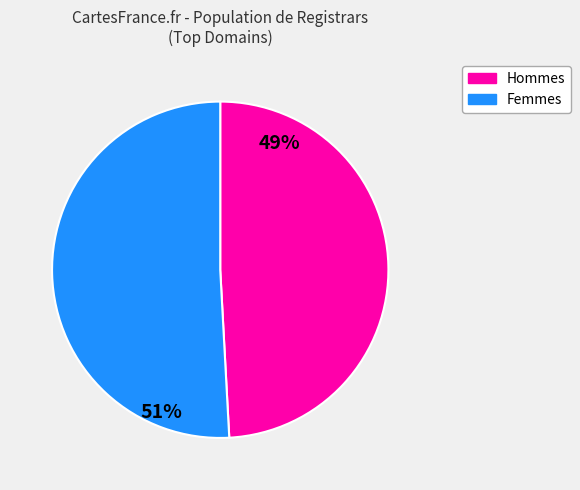

To the nearest percent, what is the difference between the largest and smallest slice percentages?

2%